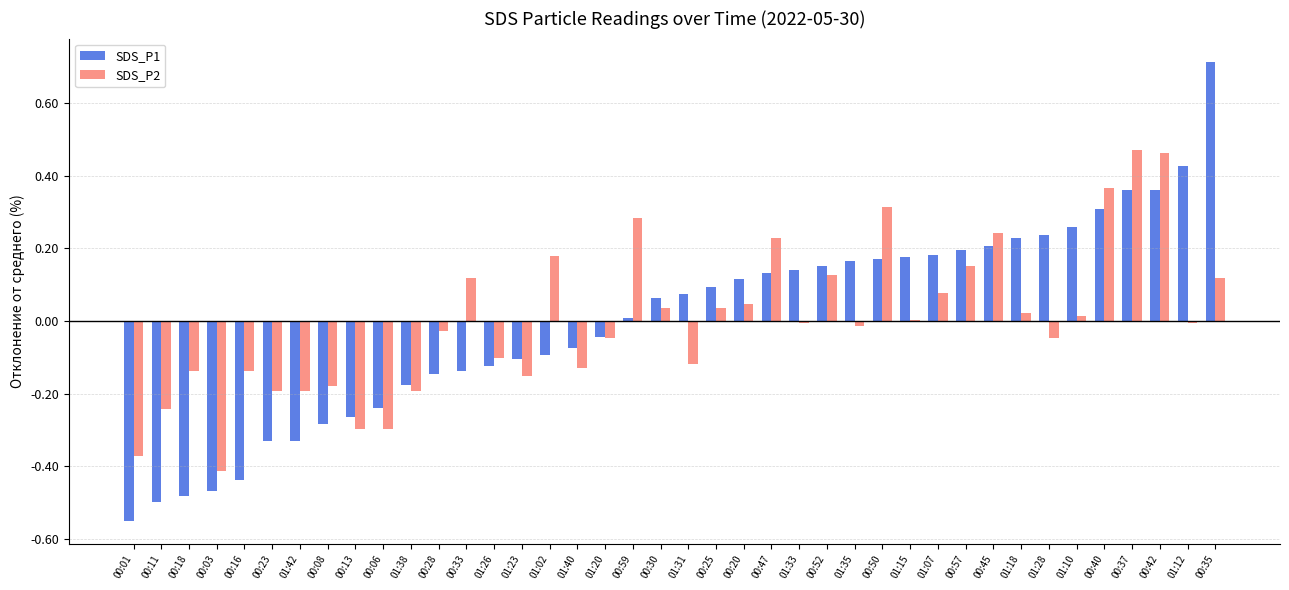

At which label does SDS_P1 first exceed 0?

00:59